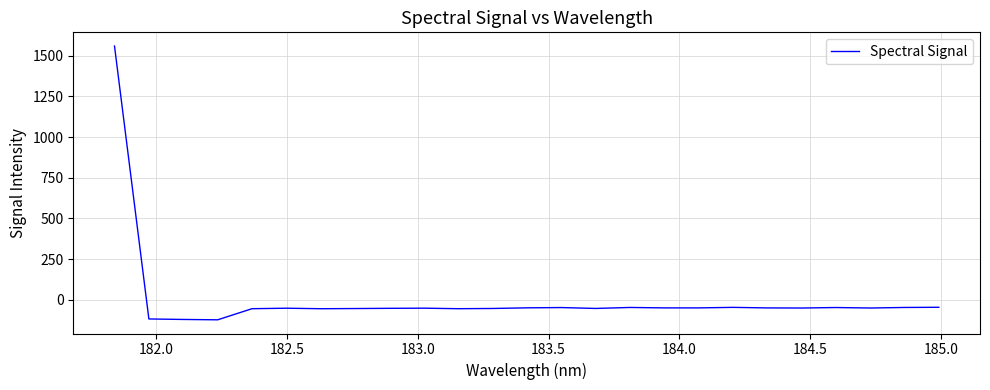

What is the difference between the maximum and minimum values?

1684.3